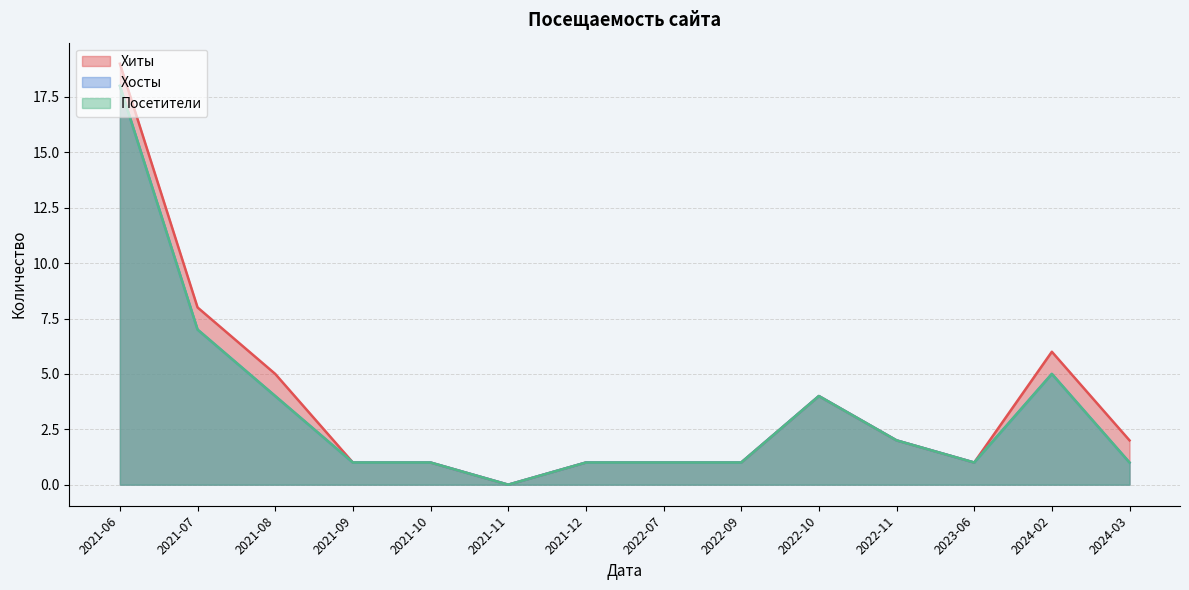

What is the label of the 10th point from the right?

2021-10